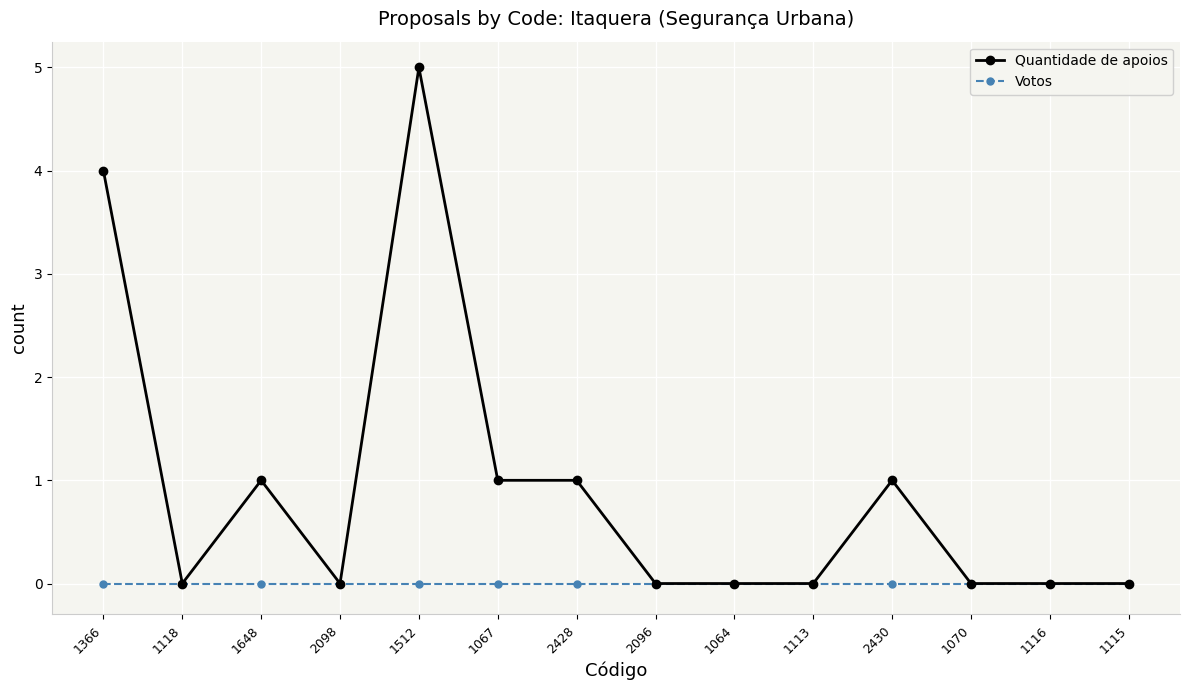

List the series in order of their overall mean, lowest first.

Votos, Quantidade de apoios